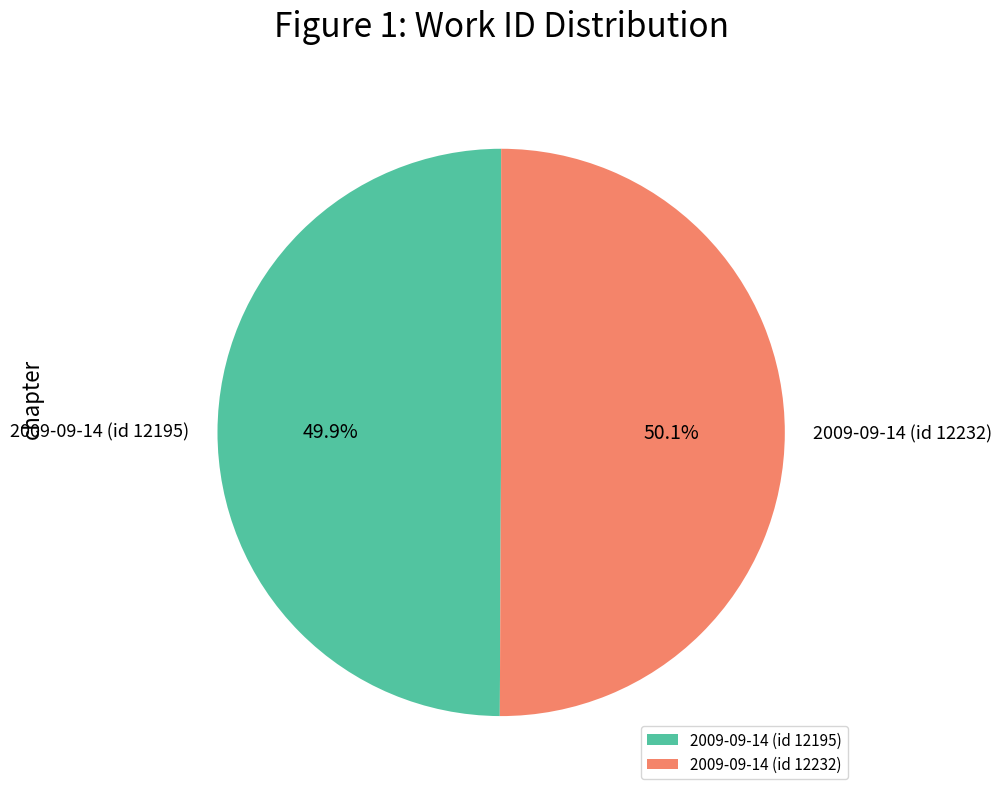

What is the ratio of the value at 2009-09-14 (id 12232) to the value at 2009-09-14 (id 12195)?

1.0